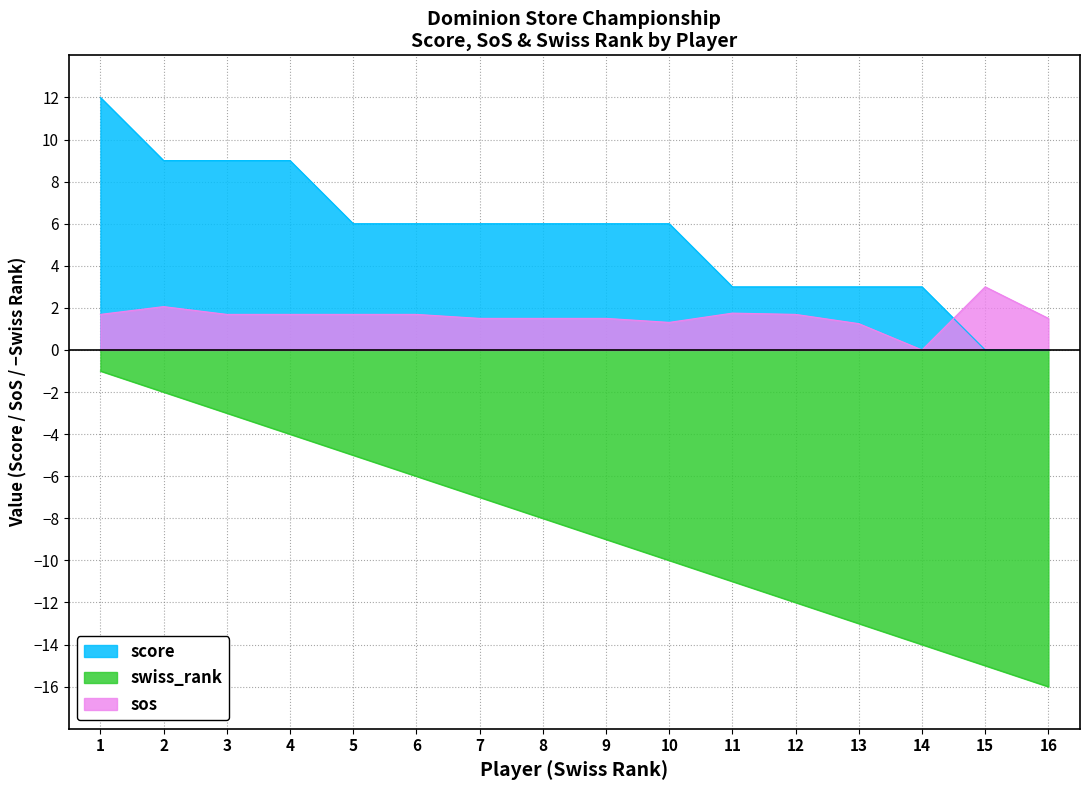

How many intersections are there between score and sos?

1